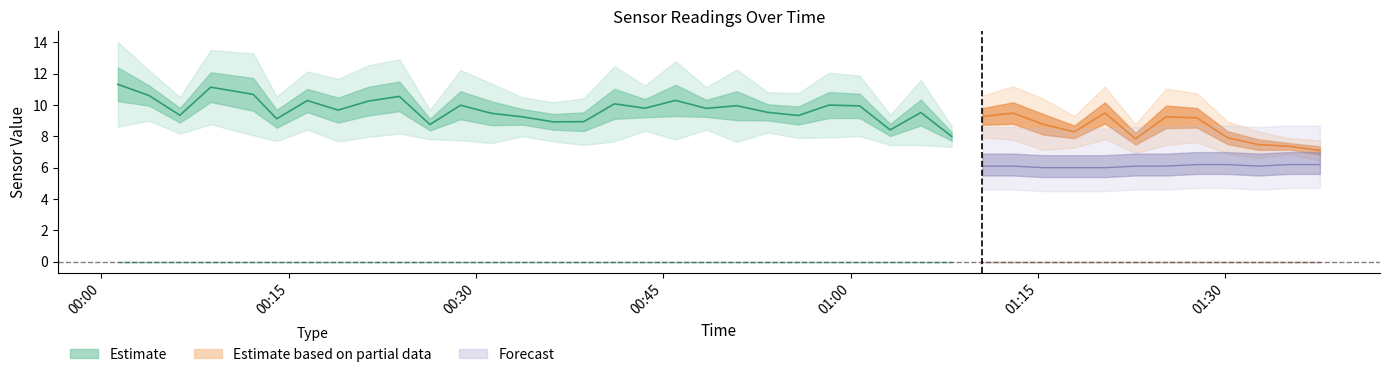

Which category has the lowest value across all series?

2022/11/29 00:01:20